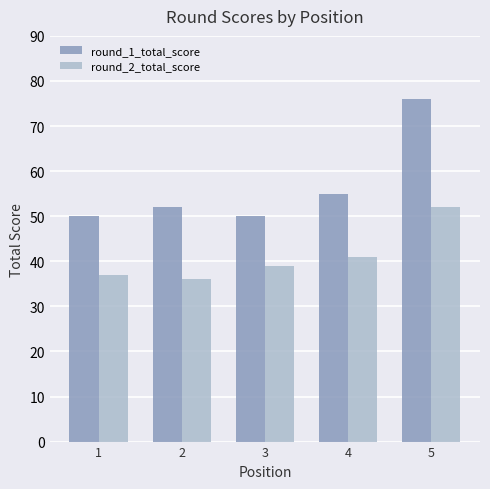

Read the round_2_total_score value at 1.

37